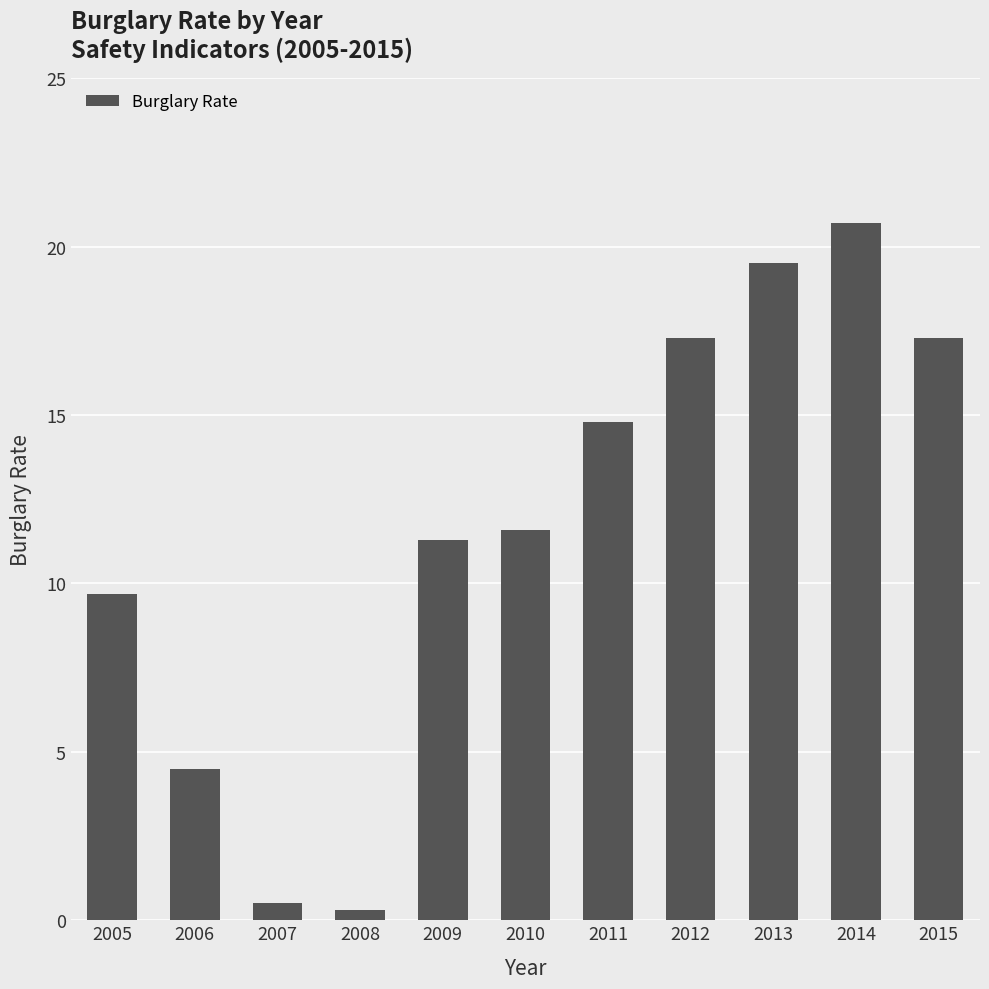

Are the bars horizontal?

No